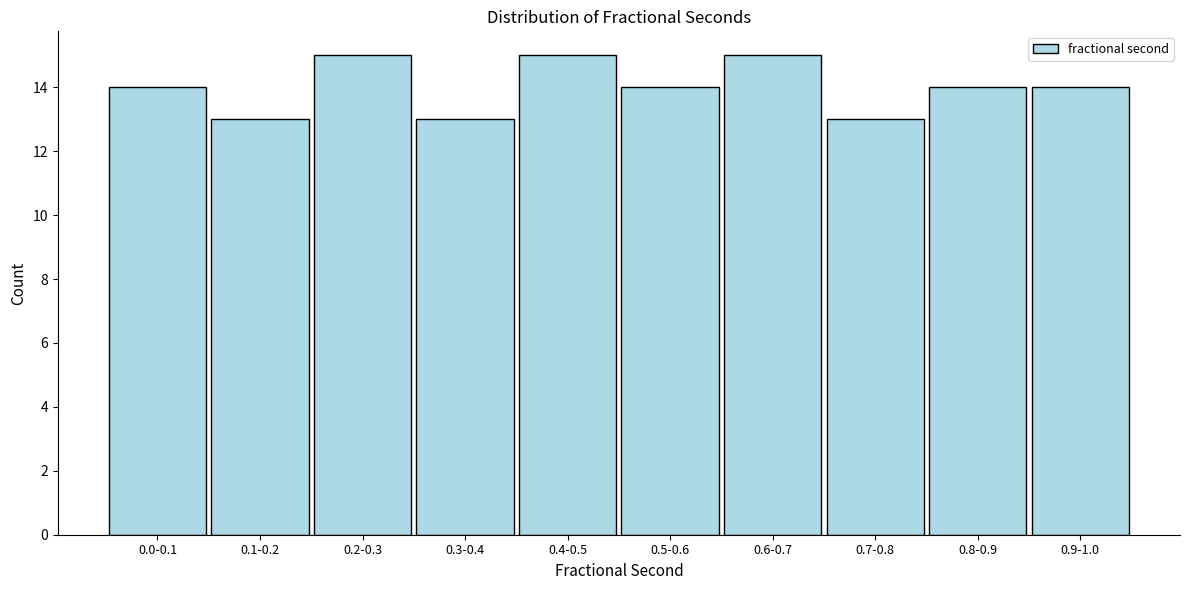

Reading left to right, transcribe all the data shown in this chart.

0.0-0.1=14	0.1-0.2=13	0.2-0.3=15	0.3-0.4=13	0.4-0.5=15	0.5-0.6=14	0.6-0.7=15	0.7-0.8=13	0.8-0.9=14	0.9-1.0=14